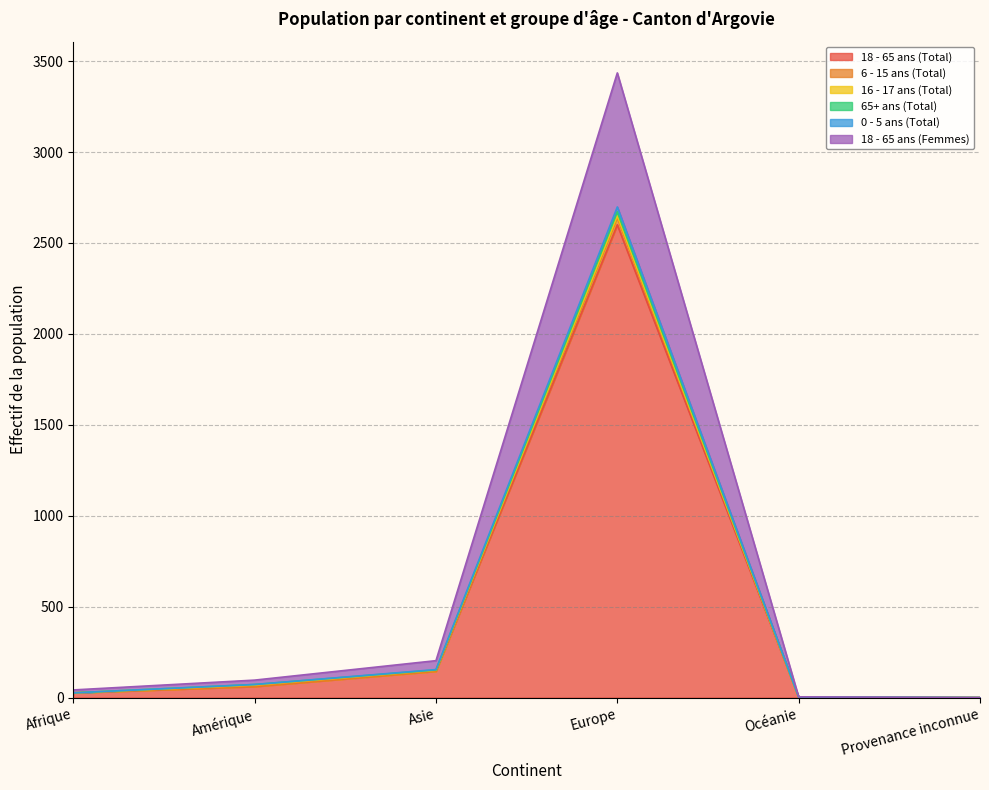

At which label does 18 - 65 ans (Total) reach its peak?

Europe